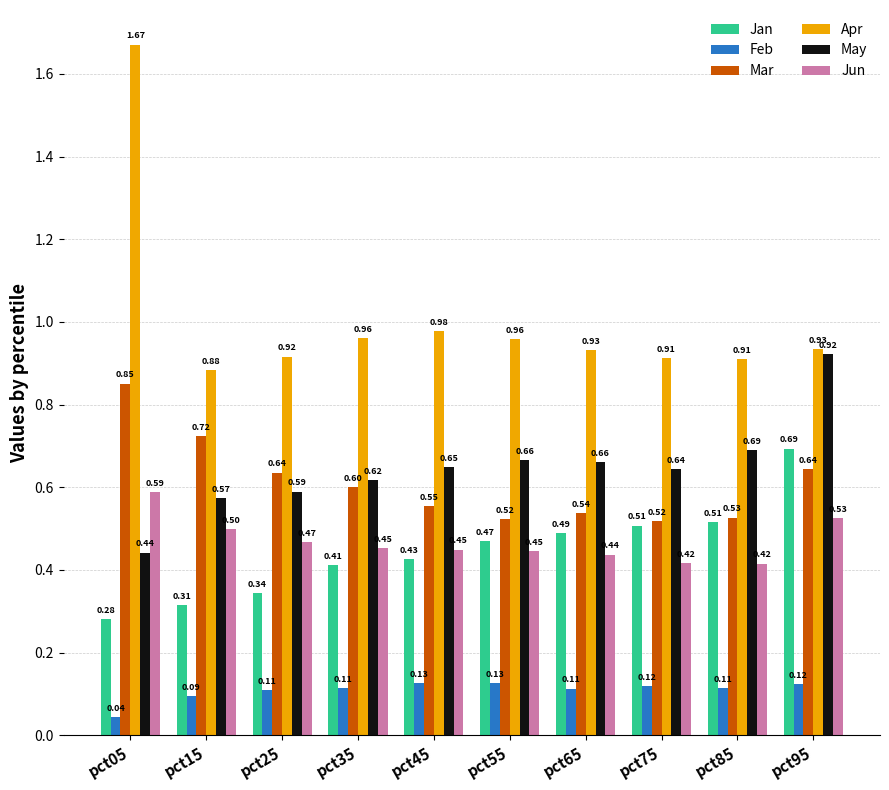

Rank the series at pct15 from lowest to highest value.

Feb, Jan, Jun, May, Mar, Apr